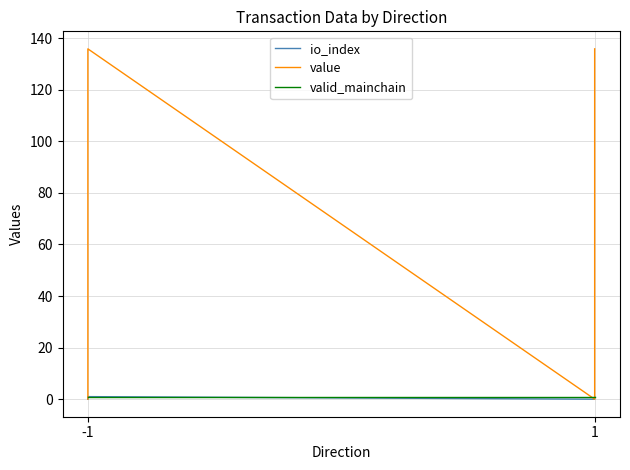

How many lines are shown in the chart?

3